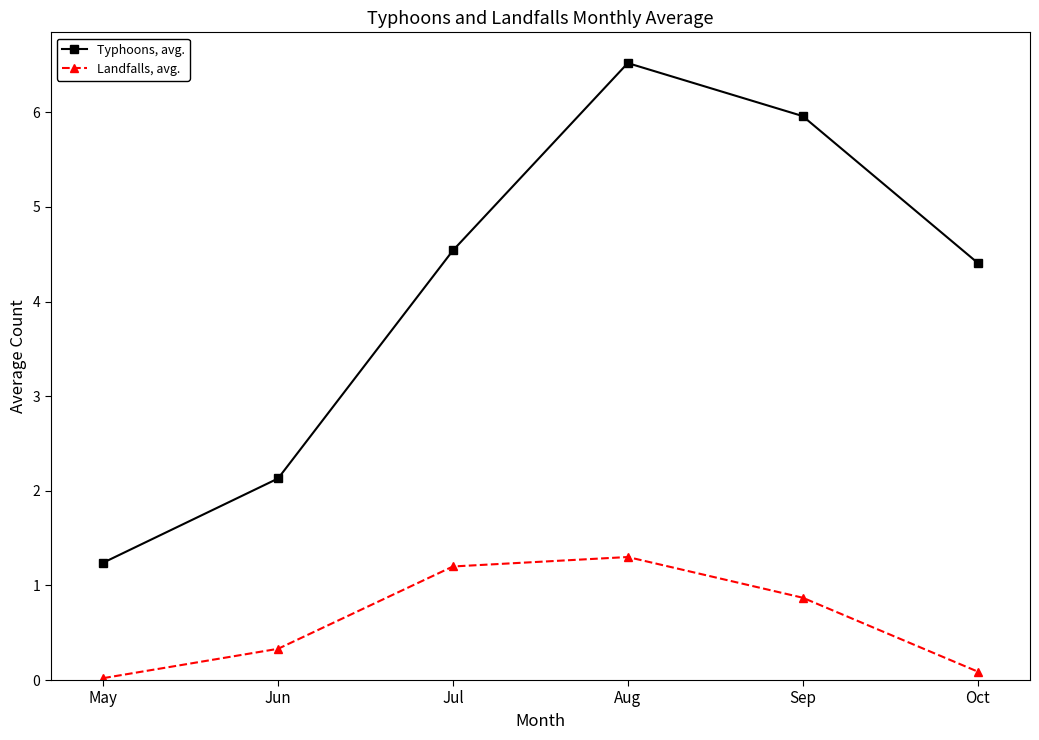

Is the value of Landfalls, avg. at May greater than the value of Typhoons, avg. at Jul?

No